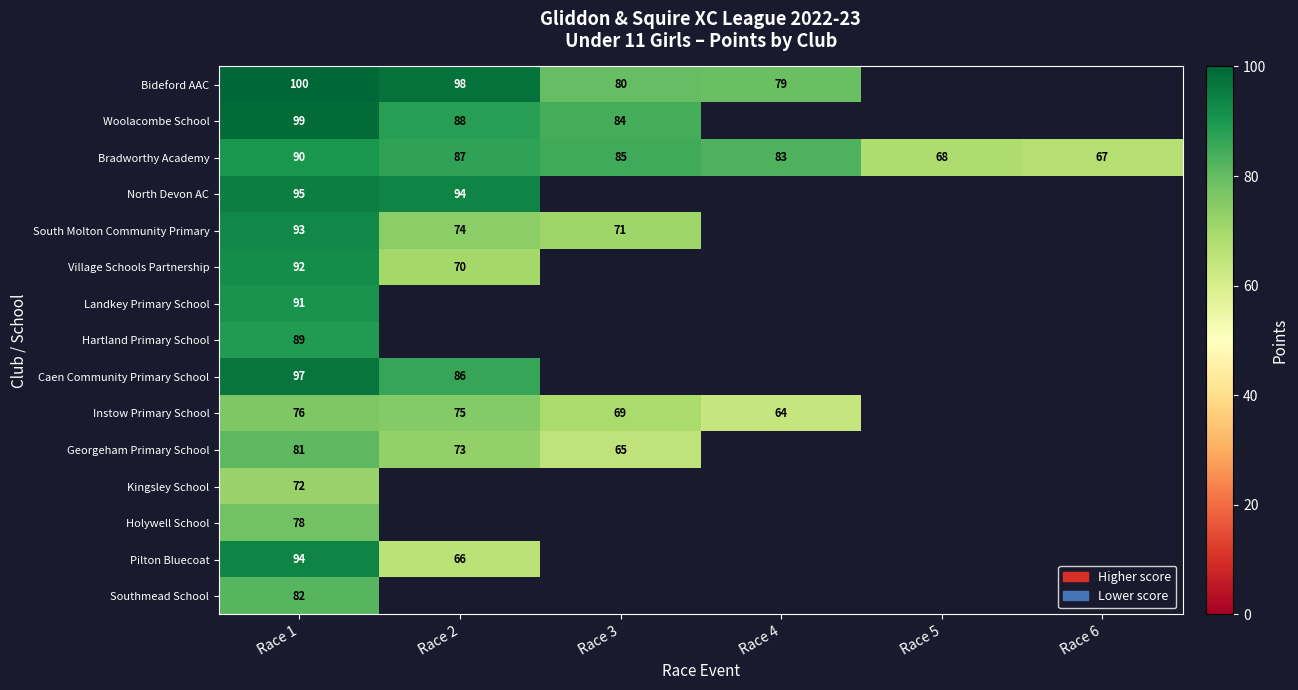

The value of Hartland Primary School at Race 1 is 128. True or false?

False